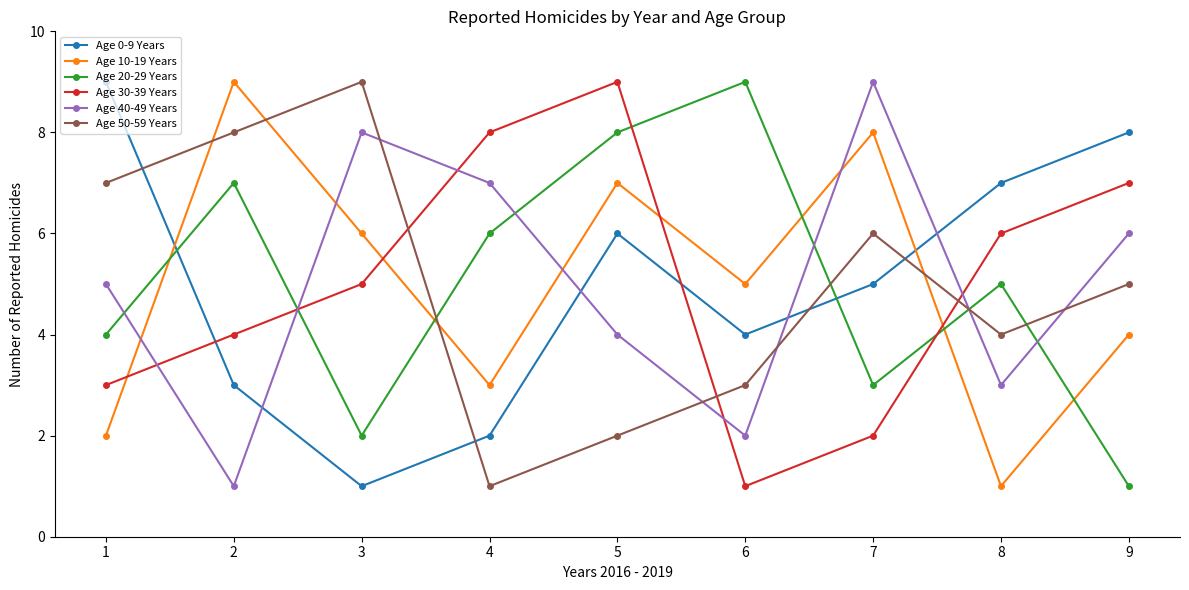

What is the maximum value for Age 30-39 Years?

9